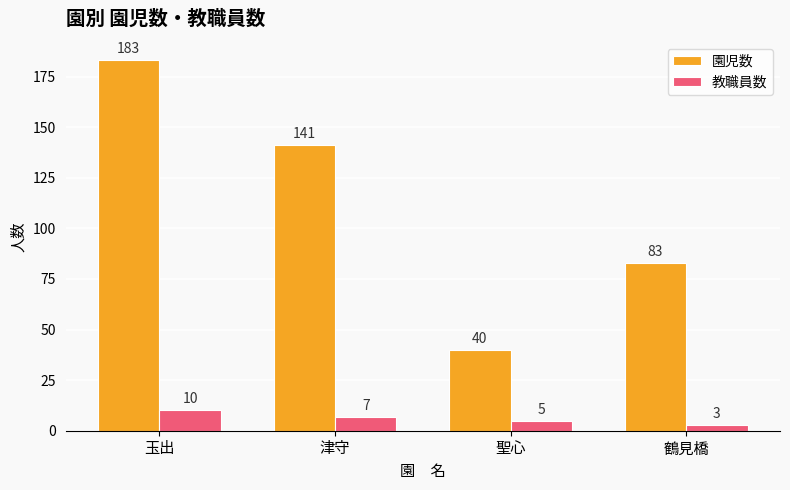

At which category does the chart reach its peak across all series?

玉出